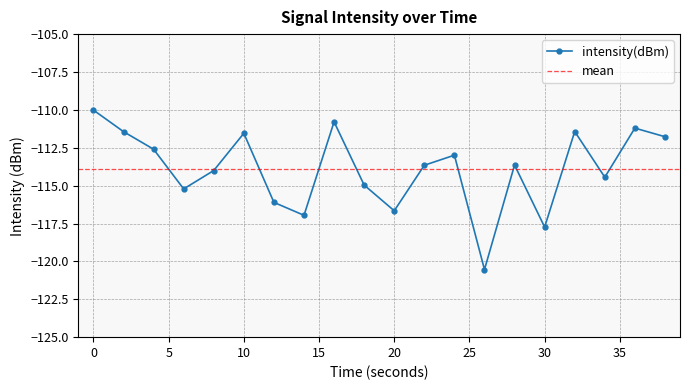

What is the minimum value shown in the chart?

-120.5